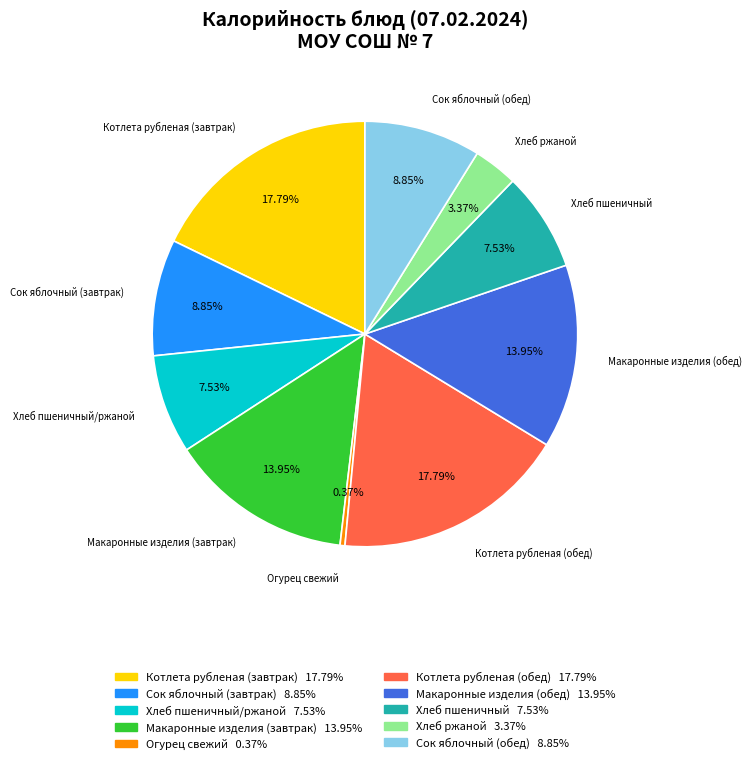

Which has a higher value, Хлеб ржаной or Хлеб пшеничный?

Хлеб пшеничный